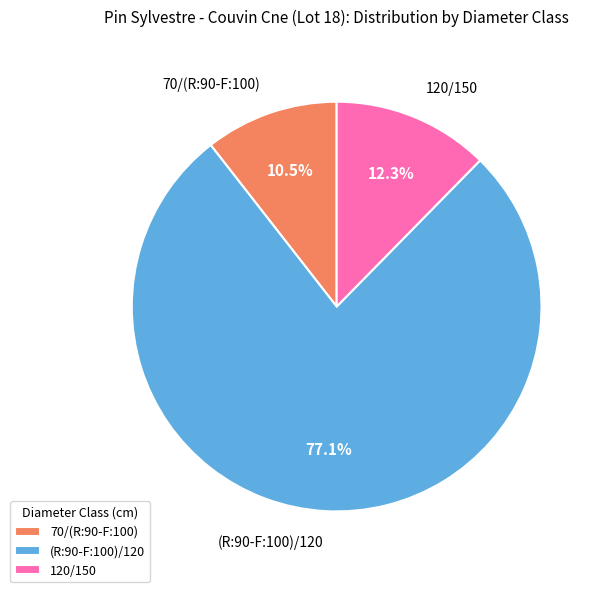

To the nearest percent, what is the average slice percentage?

33%